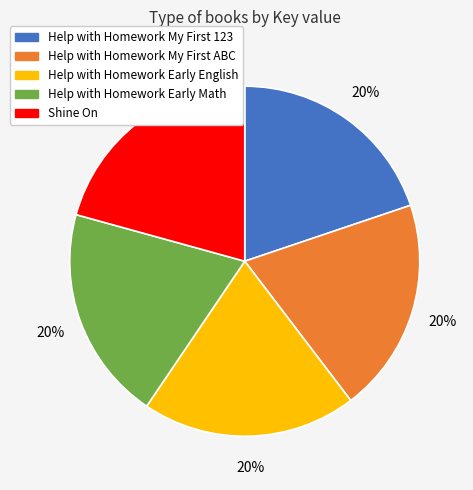

What is the largest slice in the pie chart?

Shine On